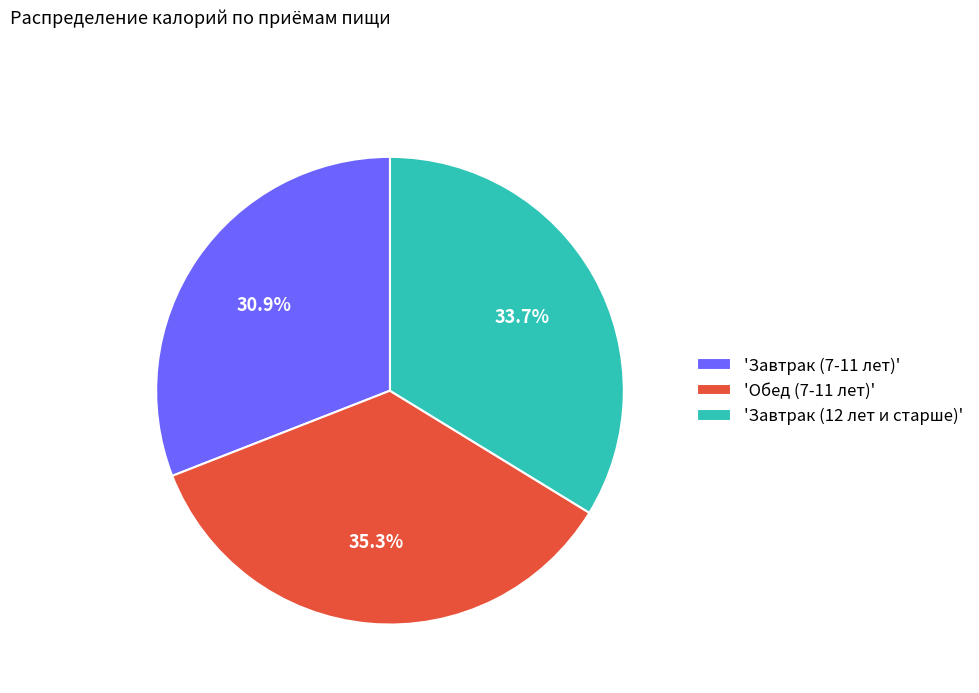

Count the number of slices in the pie.

3